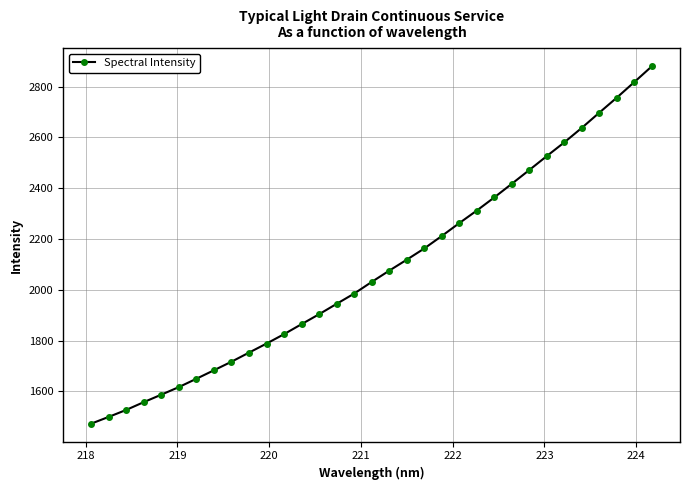

What is the sum of all values?

68707.4